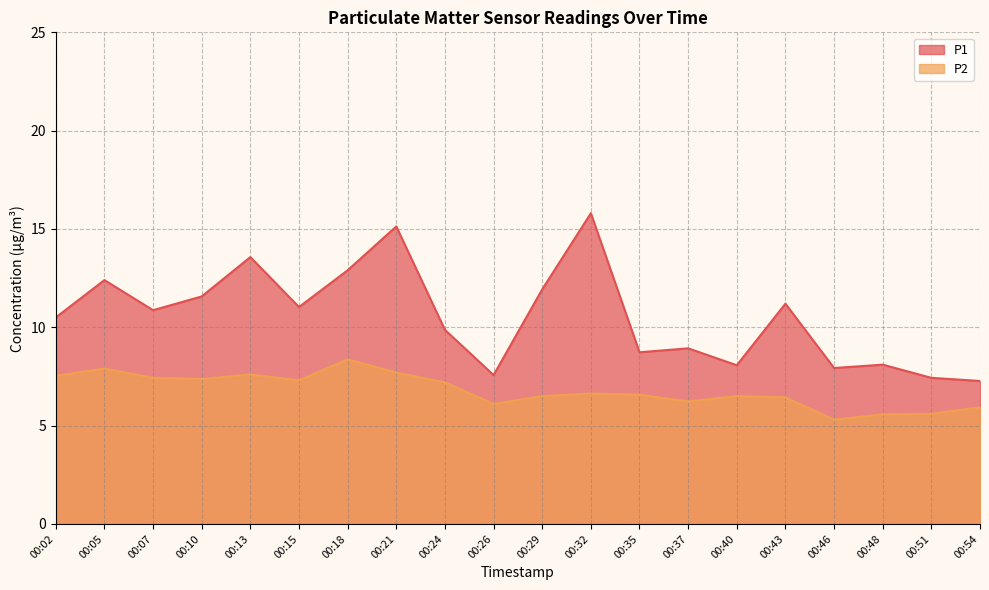

Count the number of data series in this chart.

2